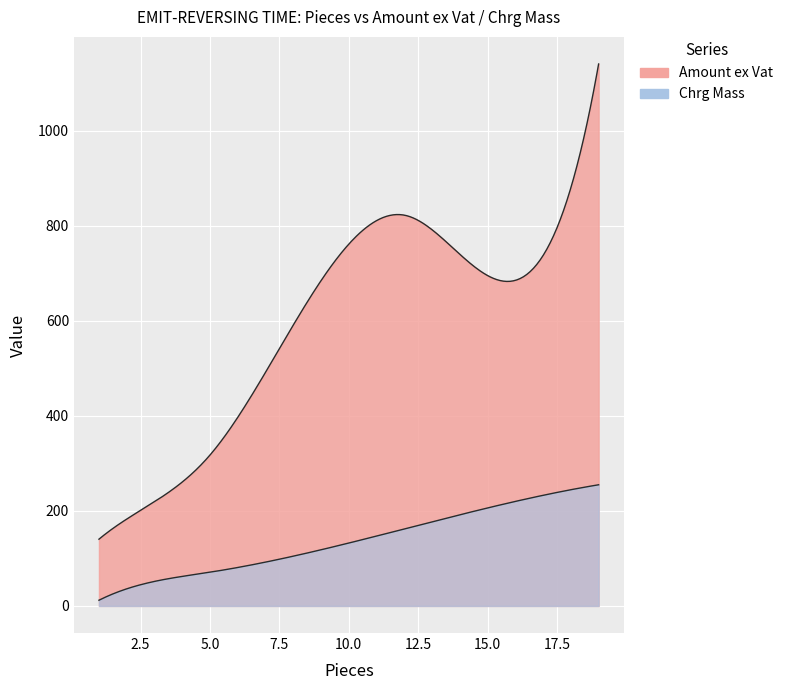

At which label does Chrg Mass first exceed 162?

13